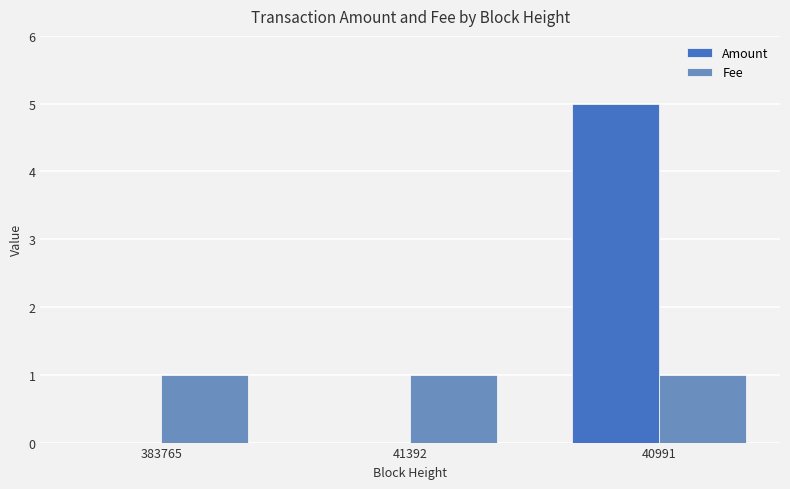

At which category is the sum across all series the highest?

40991